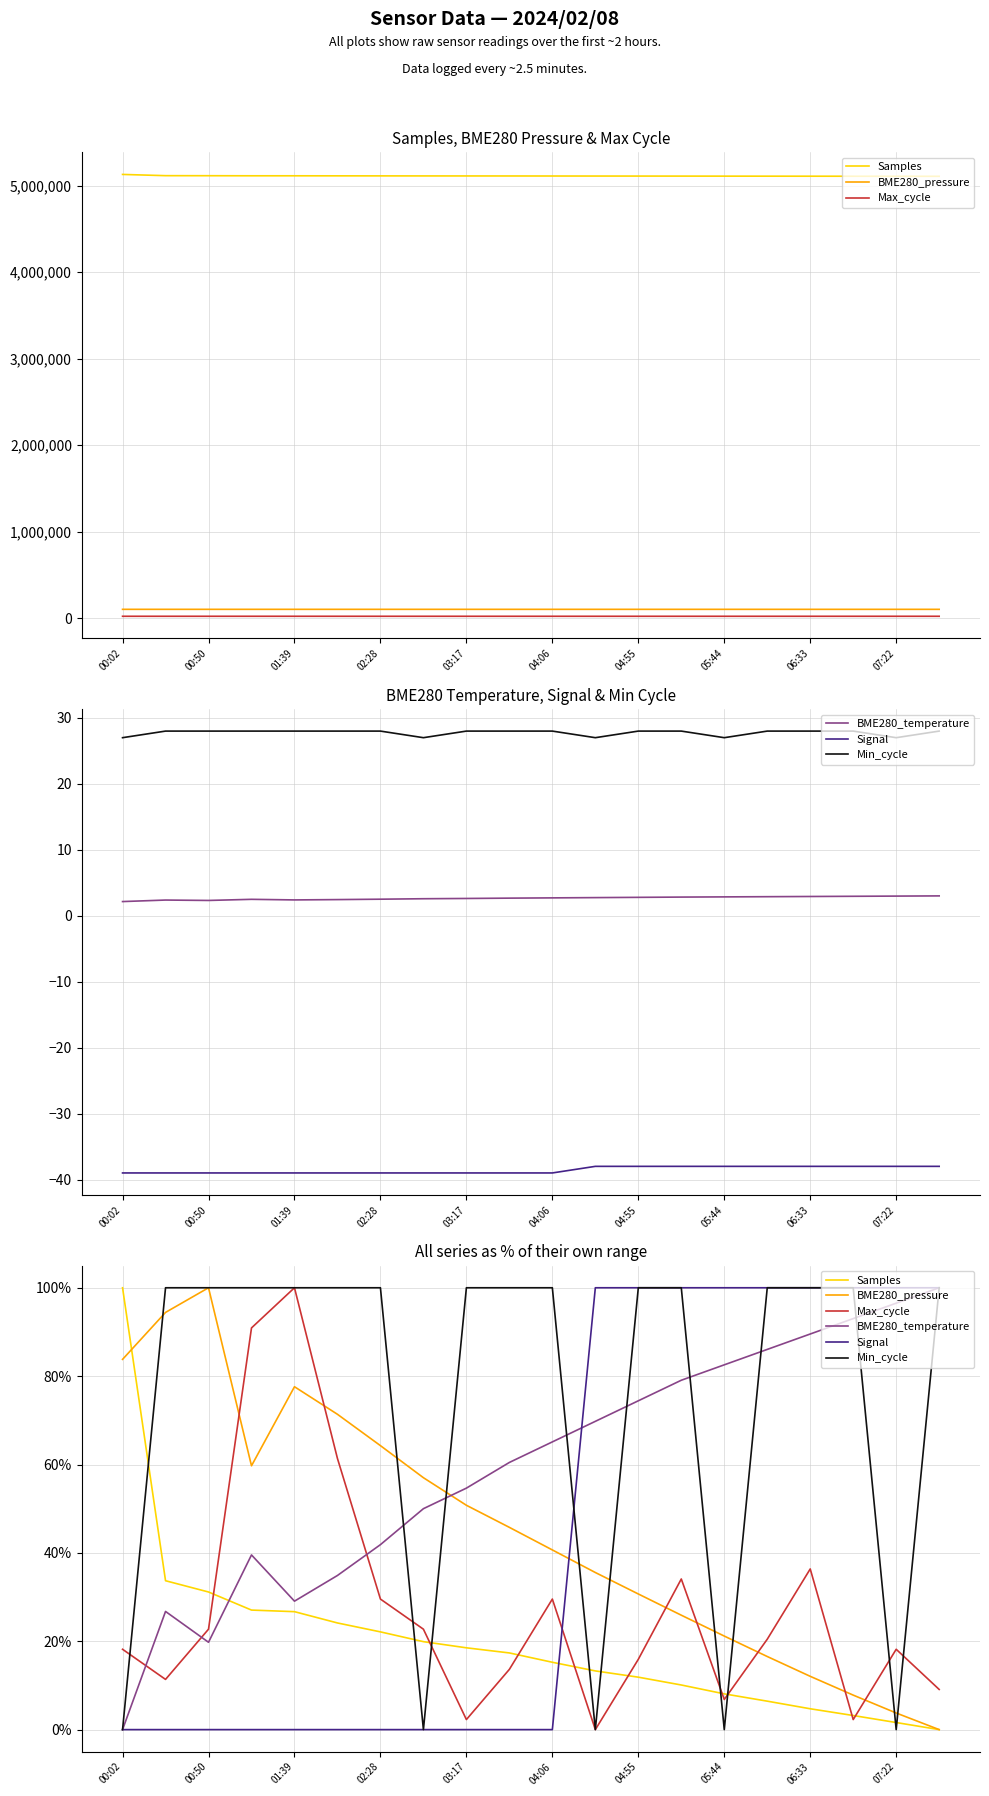

What is the difference between the maximum and second lowest values in the Signal series?

100.0